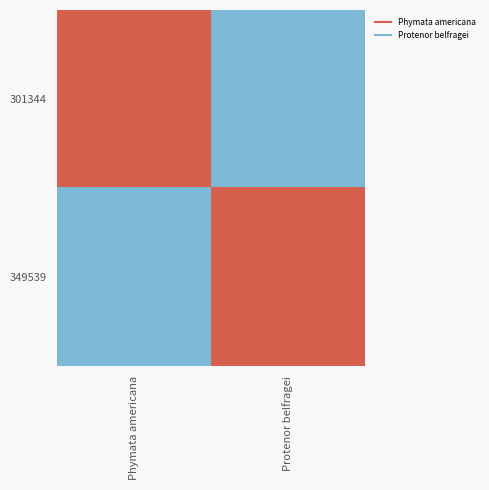

What is the maximum value shown in the chart?

43.5